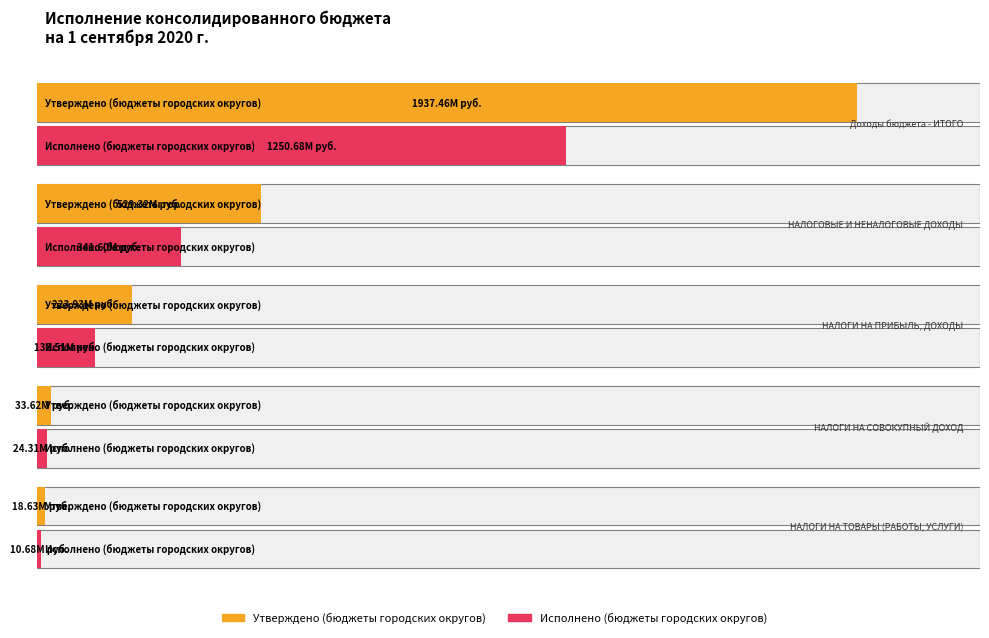

How many groups of bars are there?

5